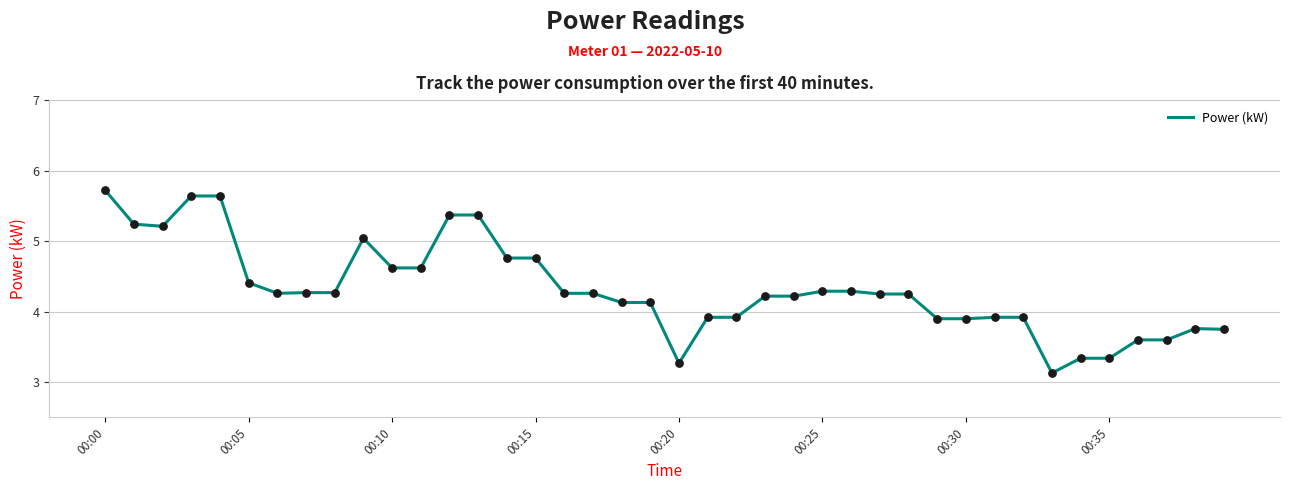

What is the minimum value shown in the chart?

3.1